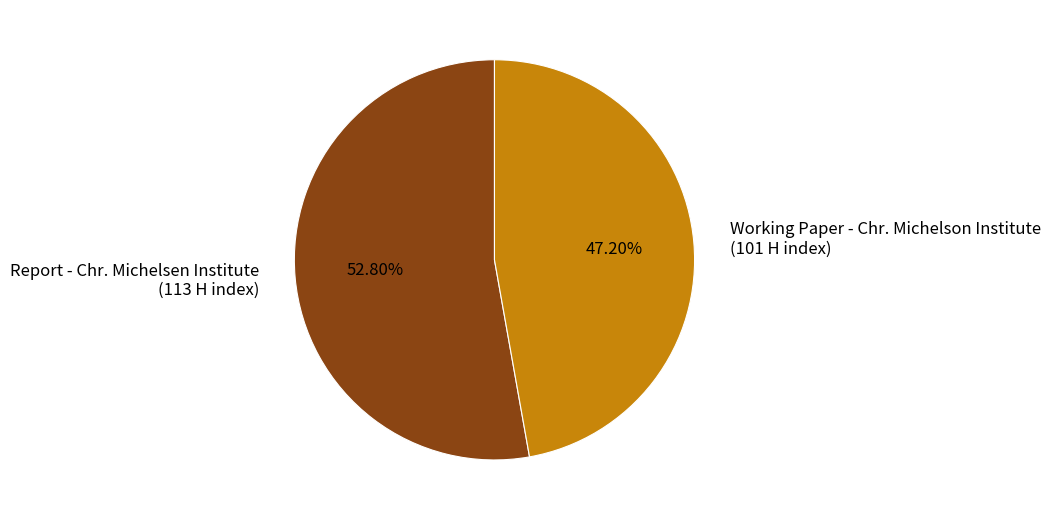

True or false: Working Paper - Chr. Michelson Institute accounts for 47% of the total.

True